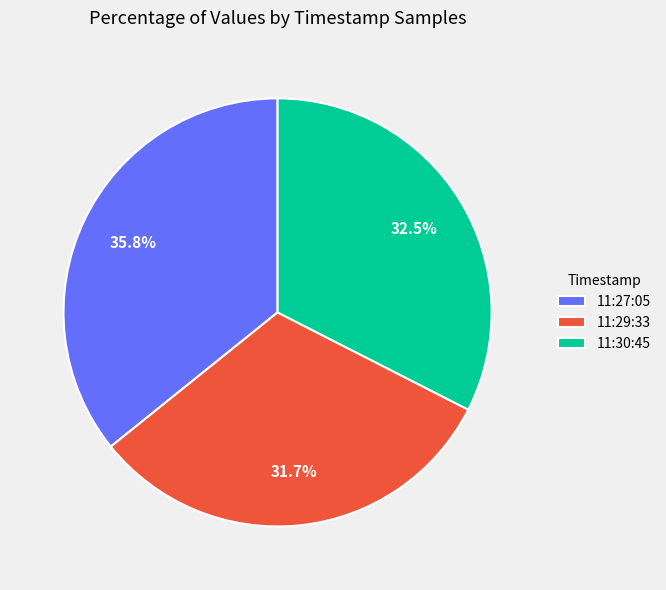

Which category has the smallest portion of the pie?

11:29:33